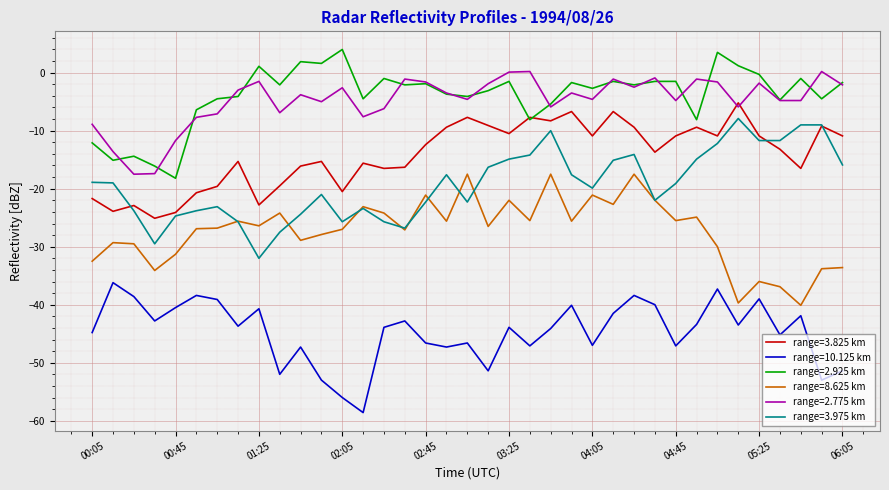

What is the highest value of the range=8.625 km series?

-17.5